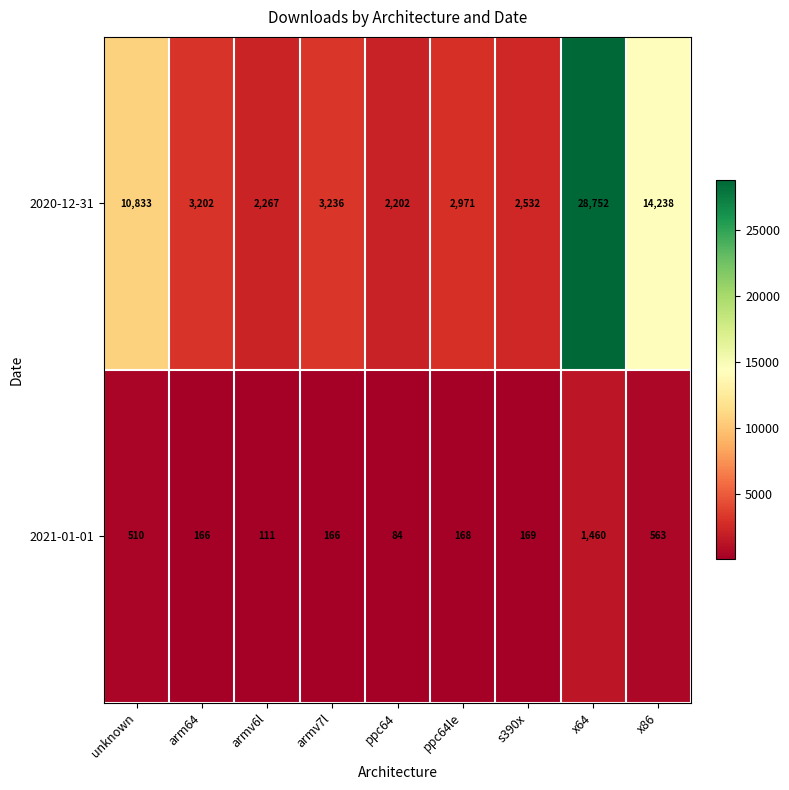

What is the difference between the highest and lowest values at armv7l?

3070